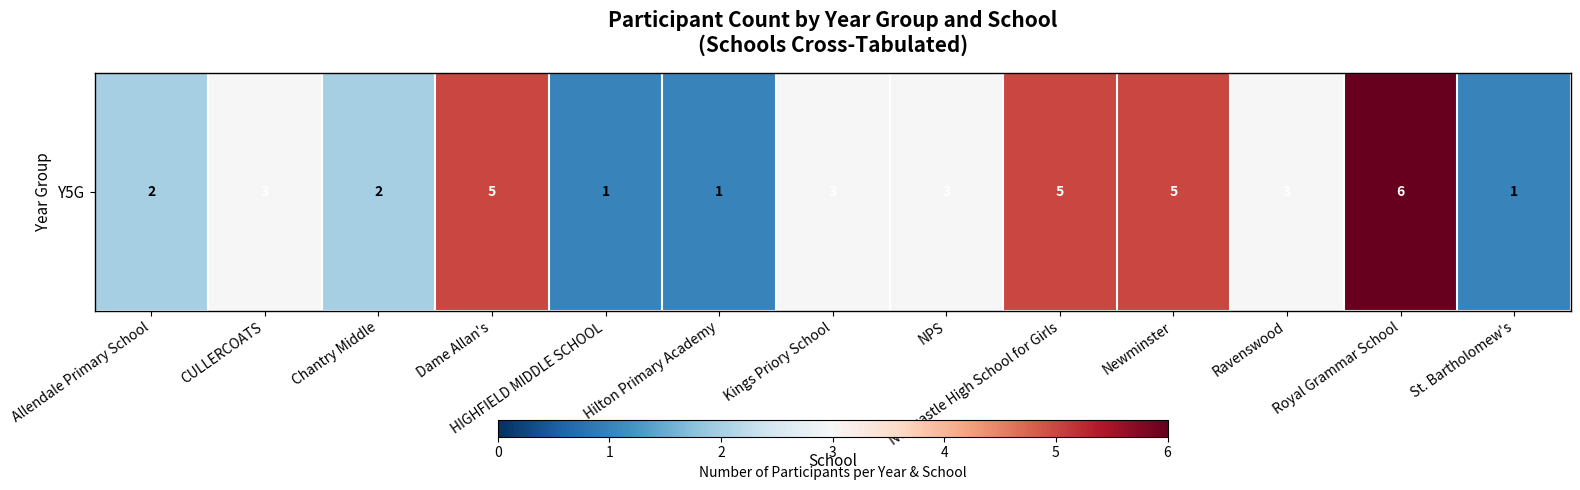

What is the minimum value shown in the chart?

1